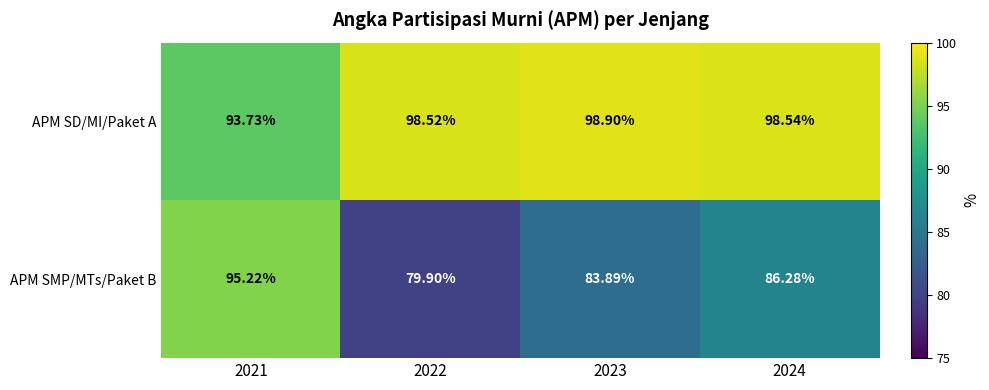

What is the greatest value displayed?

98.9